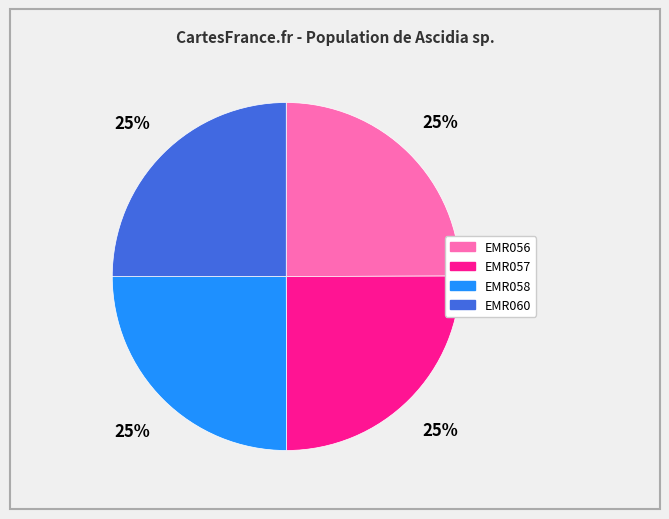

To the nearest percent, what percentage of the pie is EMR060?

25%